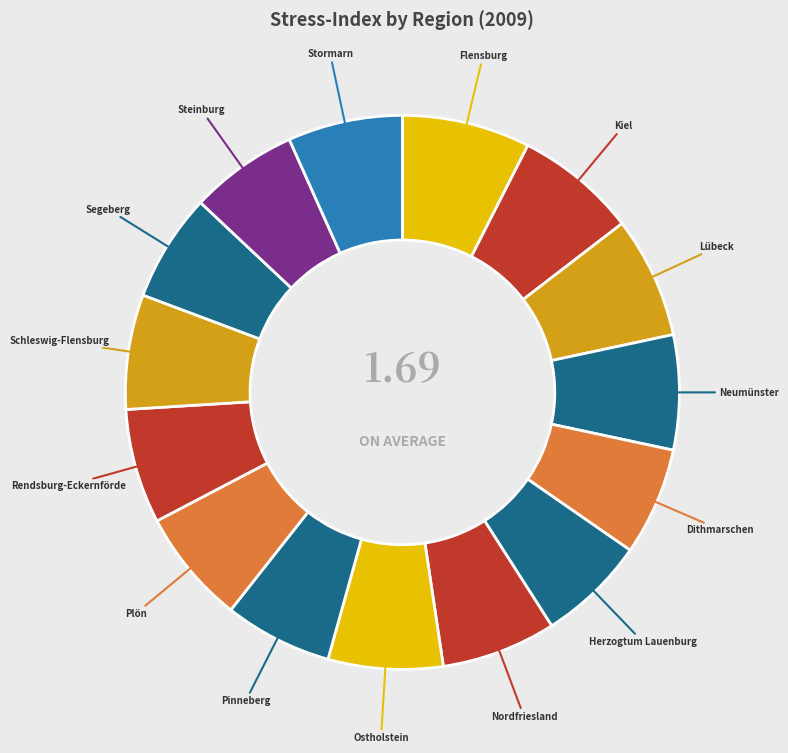

Is there any slice that represents more than half of the pie?

No